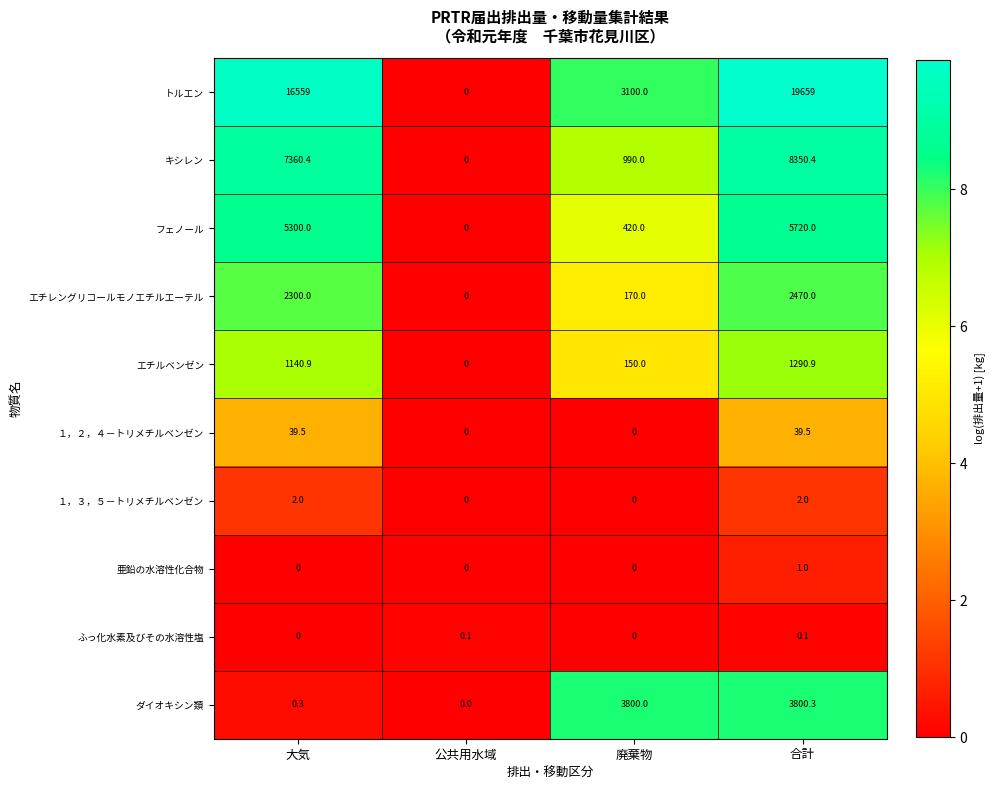

What is the difference between the highest and lowest values at 大気?

16559.0